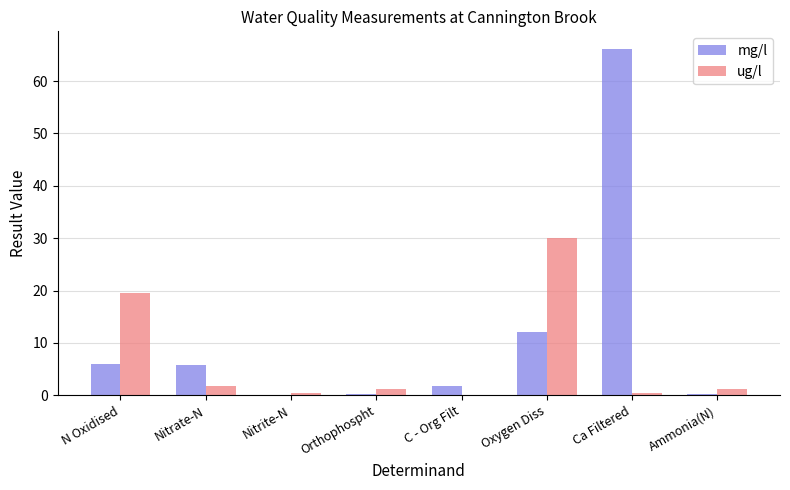

The value of ug/l at Oxygen Diss is 19.4. True or false?

False